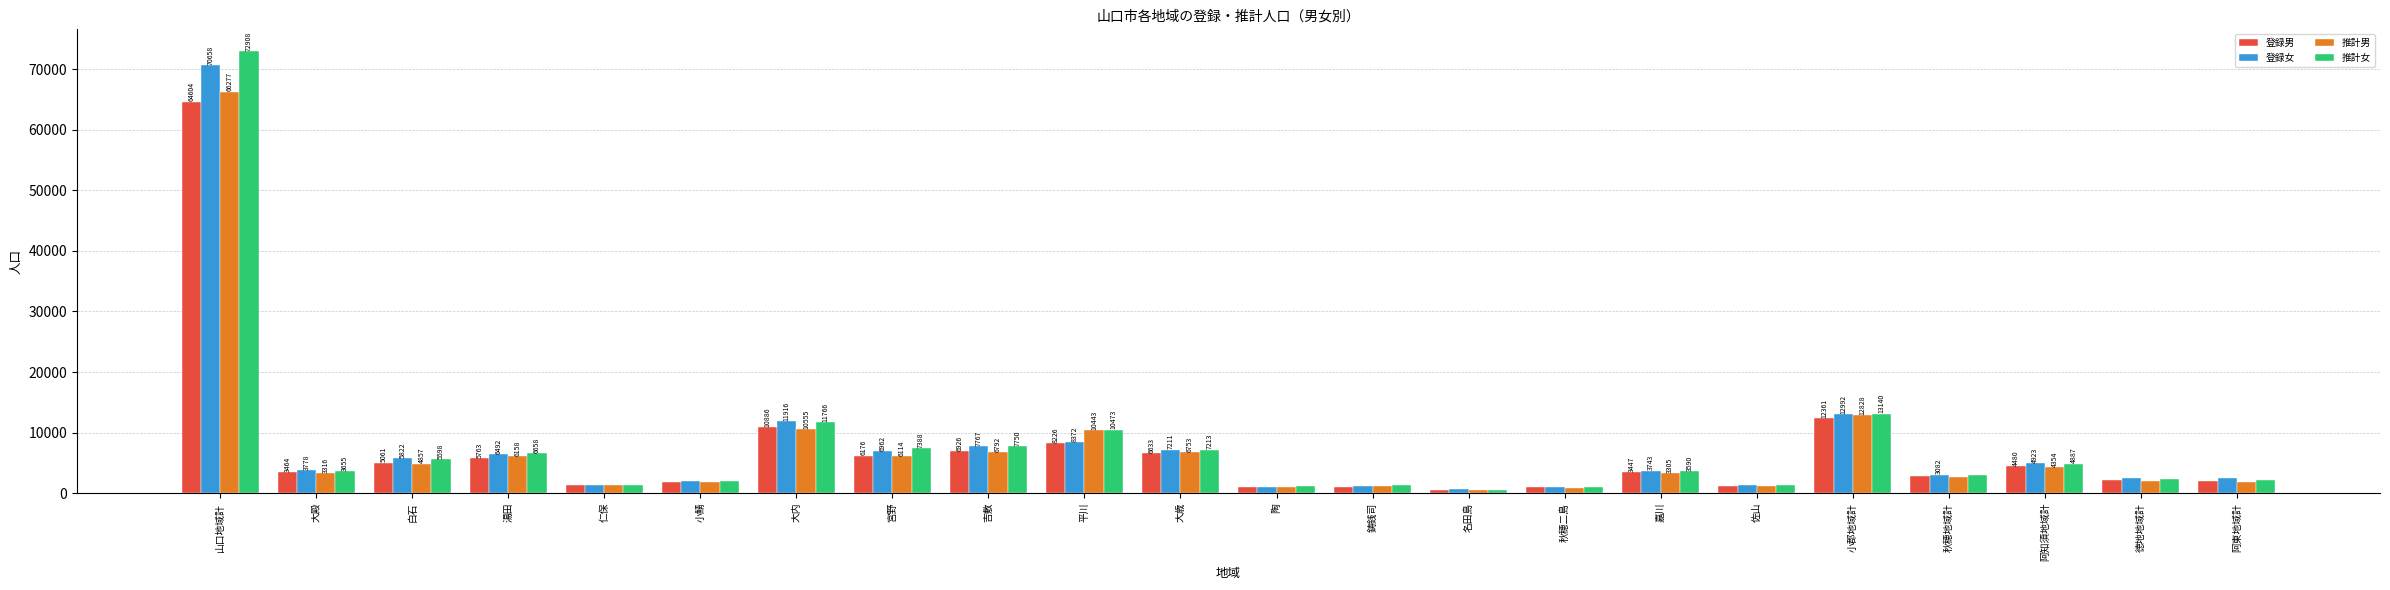

Reading left to right, transcribe all the data shown in this chart.

登録男: 山口地域計=64604	大殿=3464	白石=5061	湯田=5763	仁保=1319	小鯖=1846	大内=10886	宮野=6176	吉敷=6926	平川=8226	大歳=6633	陶=957	鋳銭司=1106	名田島=535	秋穂二島=995	嘉川=3447	佐山=1264	小郡地域計=12361	秋穂地域計=2767	阿知須地域計=4480	徳地地域計=2164	阿東地域計=2069
登録女: 山口地域計=70658	大殿=3778	白石=5822	湯田=6492	仁保=1358	小鯖=1979	大内=11916	宮野=6962	吉敷=7767	平川=8372	大歳=7211	陶=1034	鋳銭司=1157	名田島=618	秋穂二島=1063	嘉川=3743	佐山=1386	小郡地域計=12992	秋穂地域計=3082	阿知須地域計=4923	徳地地域計=2523	阿東地域計=2435
推計男: 山口地域計=66277	大殿=3316	白石=4857	湯田=6158	仁保=1312	小鯖=1877	大内=10555	宮野=6114	吉敷=6792	平川=10443	大歳=6753	陶=959	鋳銭司=1212	名田島=492	秋穂二島=938	嘉川=3305	佐山=1194	小郡地域計=12828	秋穂地域計=2607	阿知須地域計=4354	徳地地域計=2010	阿東地域計=1883
推計女: 山口地域計=72908	大殿=3655	白石=5598	湯田=6658	仁保=1406	小鯖=2084	大内=11766	宮野=7388	吉敷=7750	平川=10473	大歳=7213	陶=1130	鋳銭司=1340	名田島=568	秋穂二島=981	嘉川=3590	佐山=1308	小郡地域計=13140	秋穂地域計=2941	阿知須地域計=4887	徳地地域計=2339	阿東地域計=2191